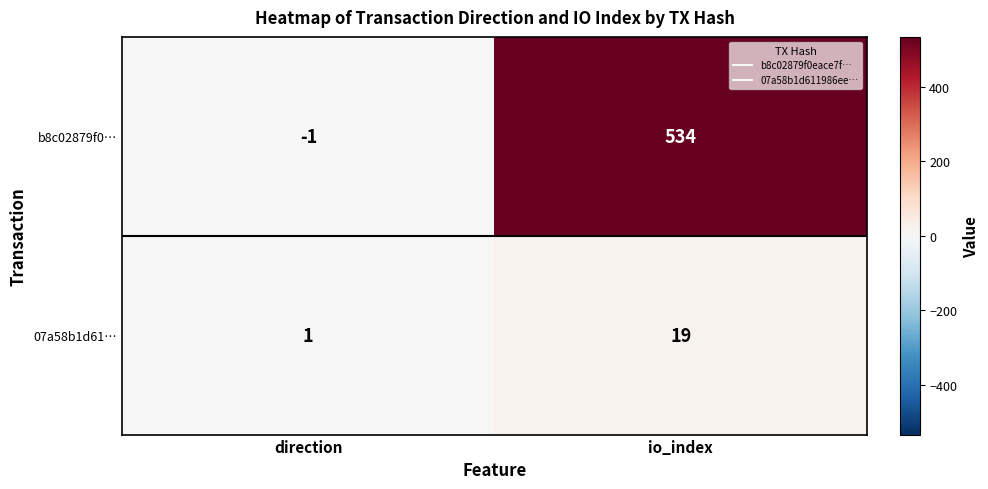

Which series changed the most between direction and io_index?

b8c02879f0…